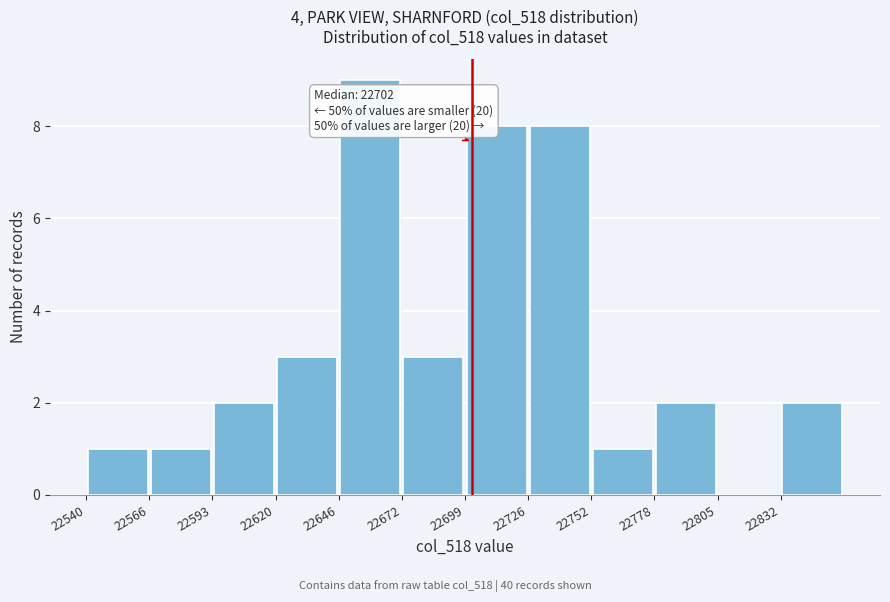

Over which range of the x-axis is the bar tallest?

22646.0 to 22672.5